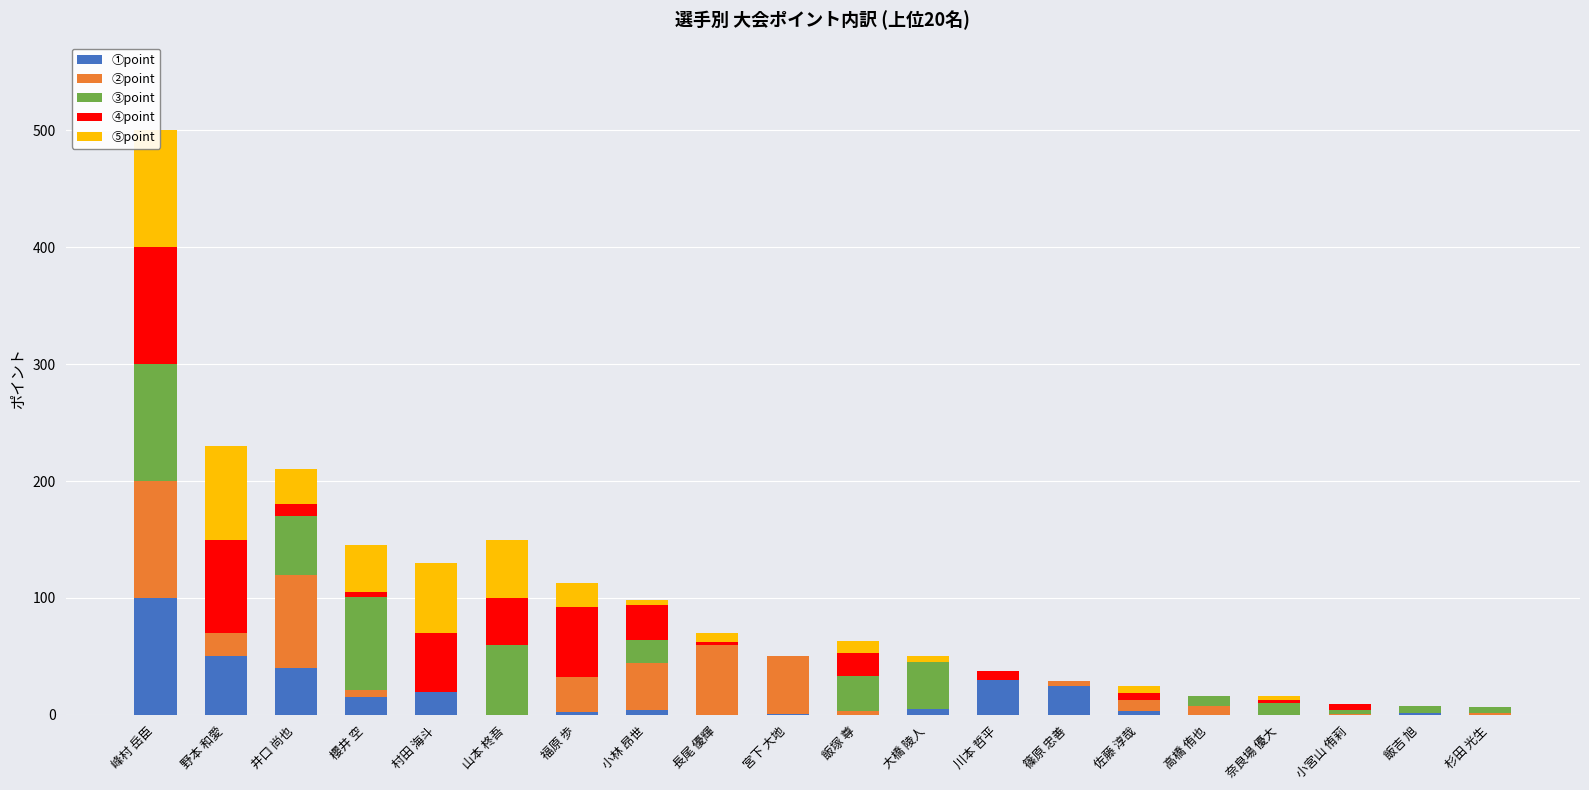

What is the difference between the second highest and minimum values in the ④point series?

80.0